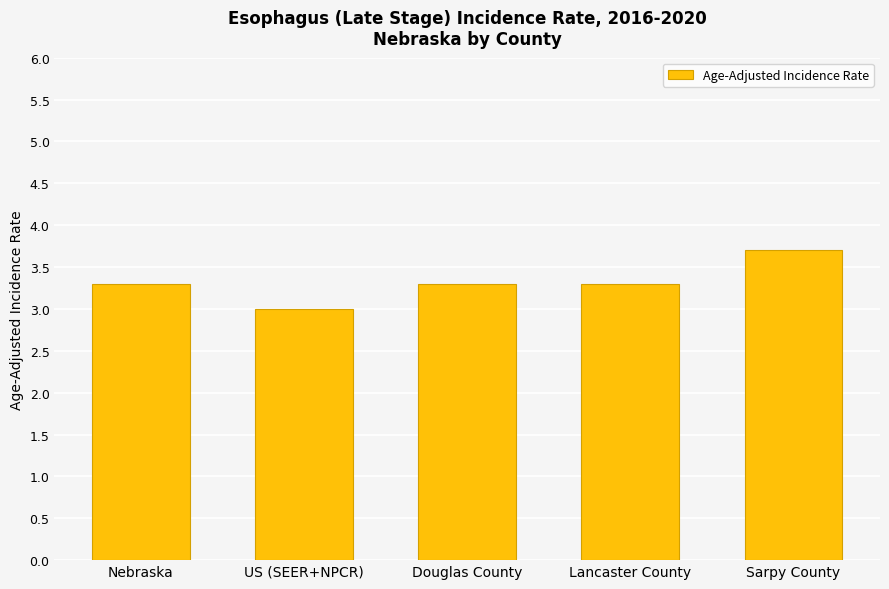

What is the average value?

3.3